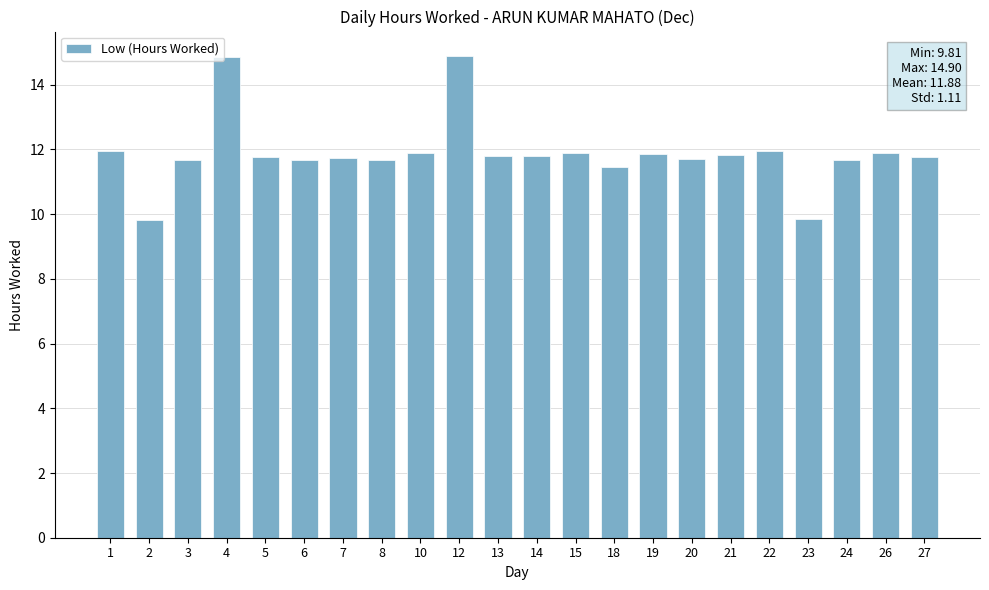

What is the greatest value displayed?

14.9